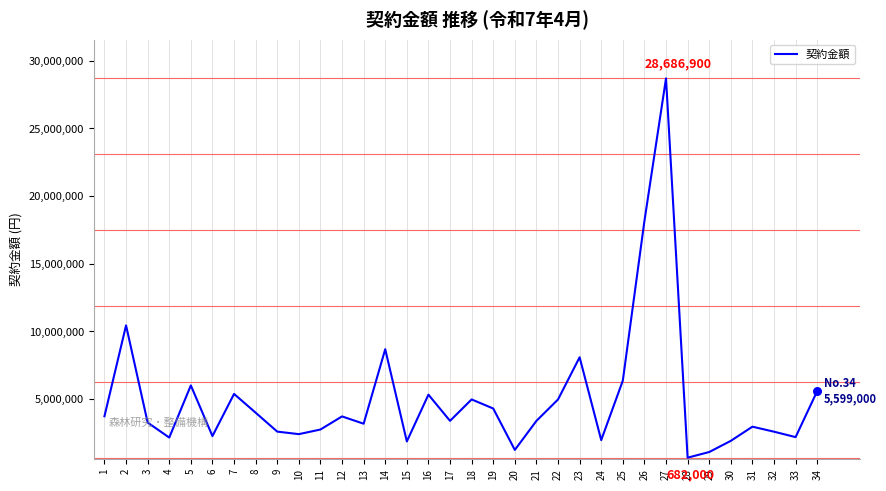

Between 9 and 6, which is larger?

9